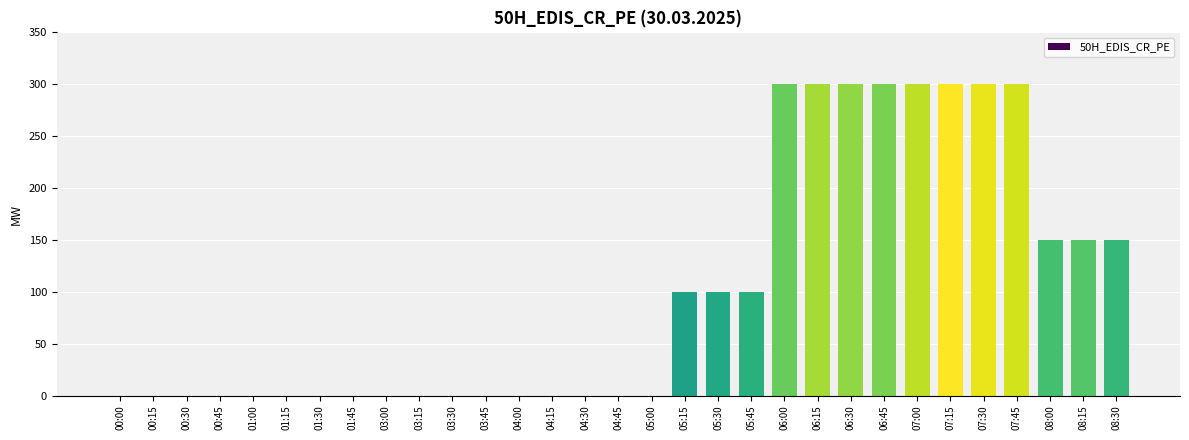

What is the maximum value shown in the chart?

300